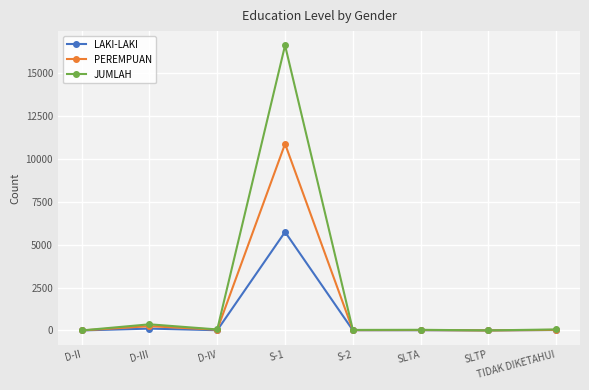

What position from the left is D-II?

1